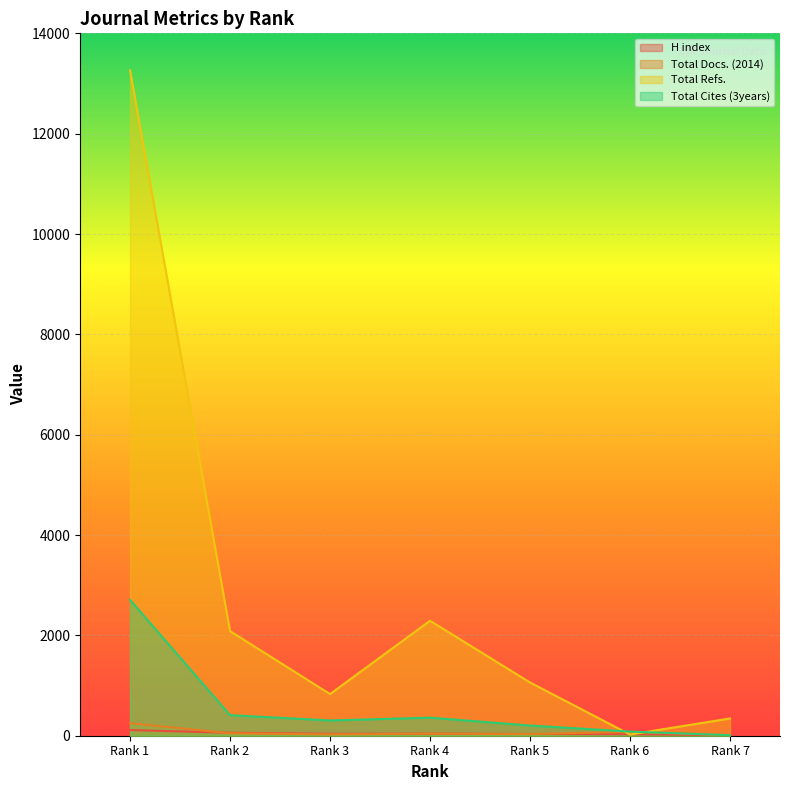

True or false: H index and Total Cites (3years) intersect in this chart.

False